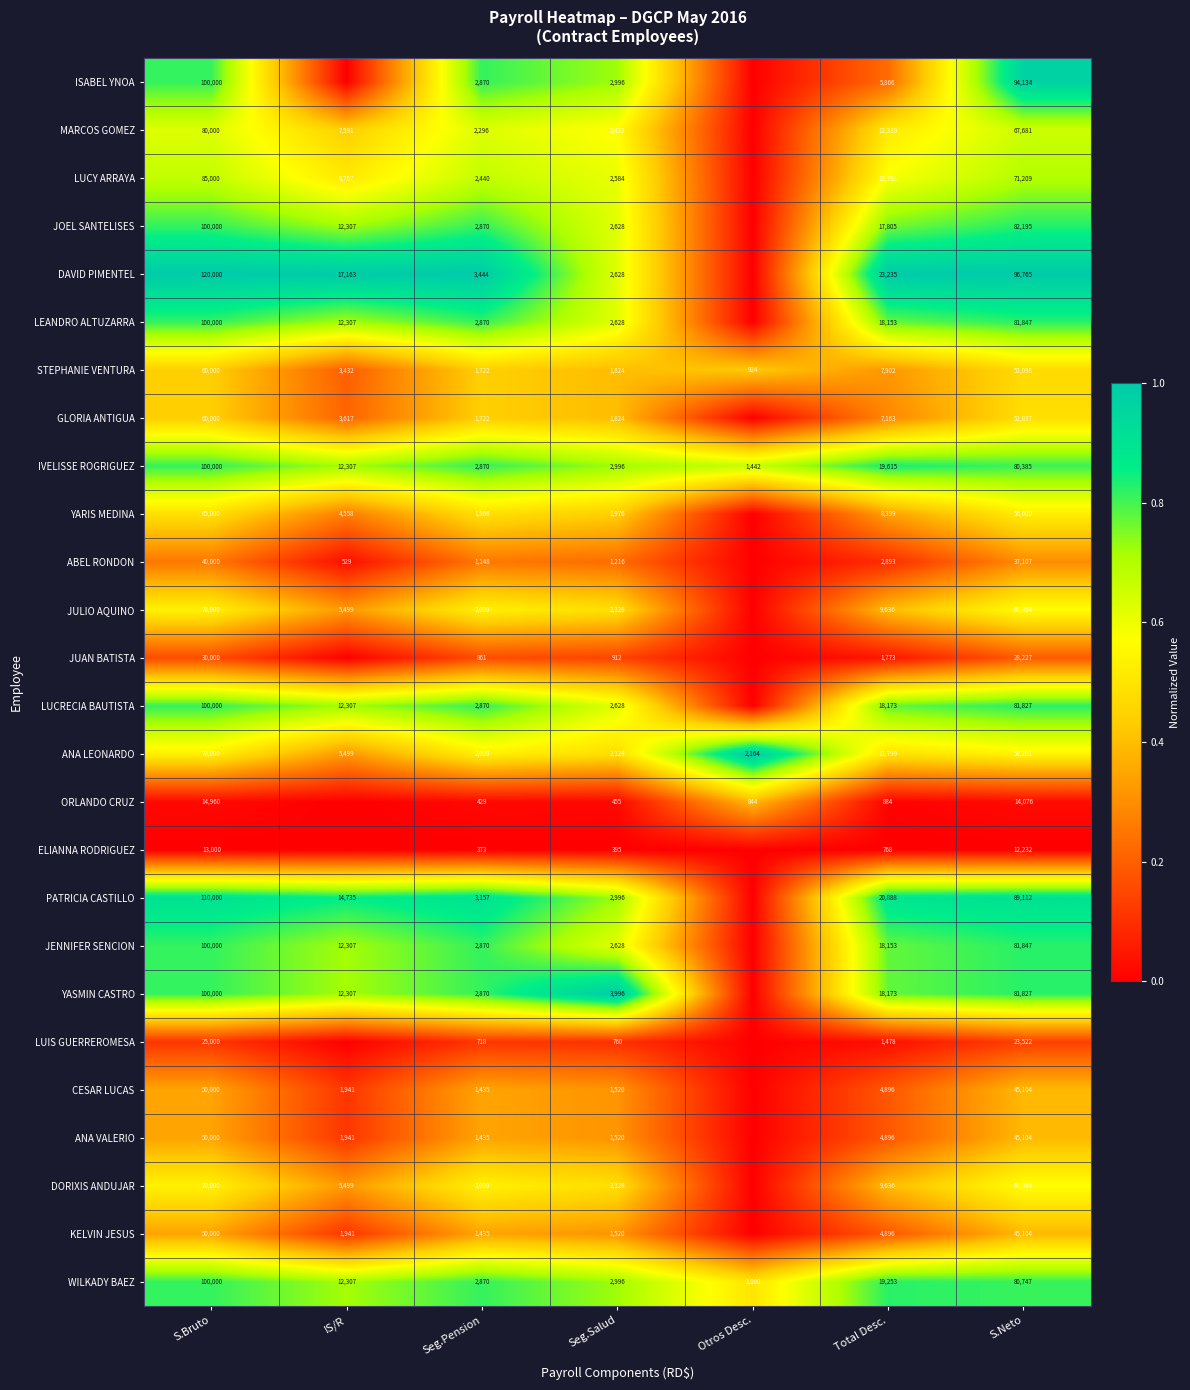

What is the sum of all ANA LEONARDO values?

151800